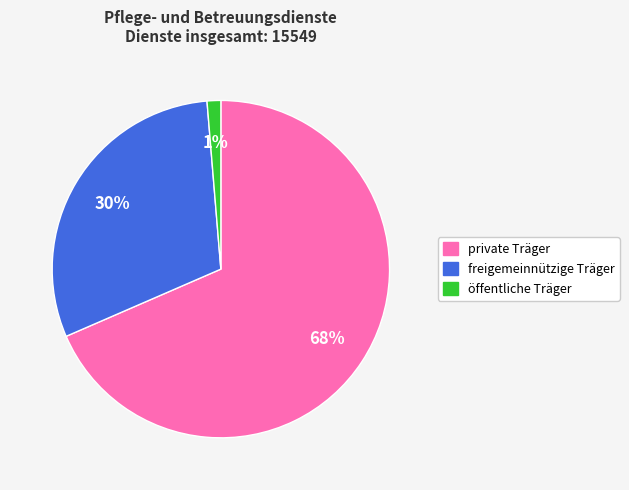

What percentage is the freigemeinnützige Träger slice, to the nearest percent?

30%